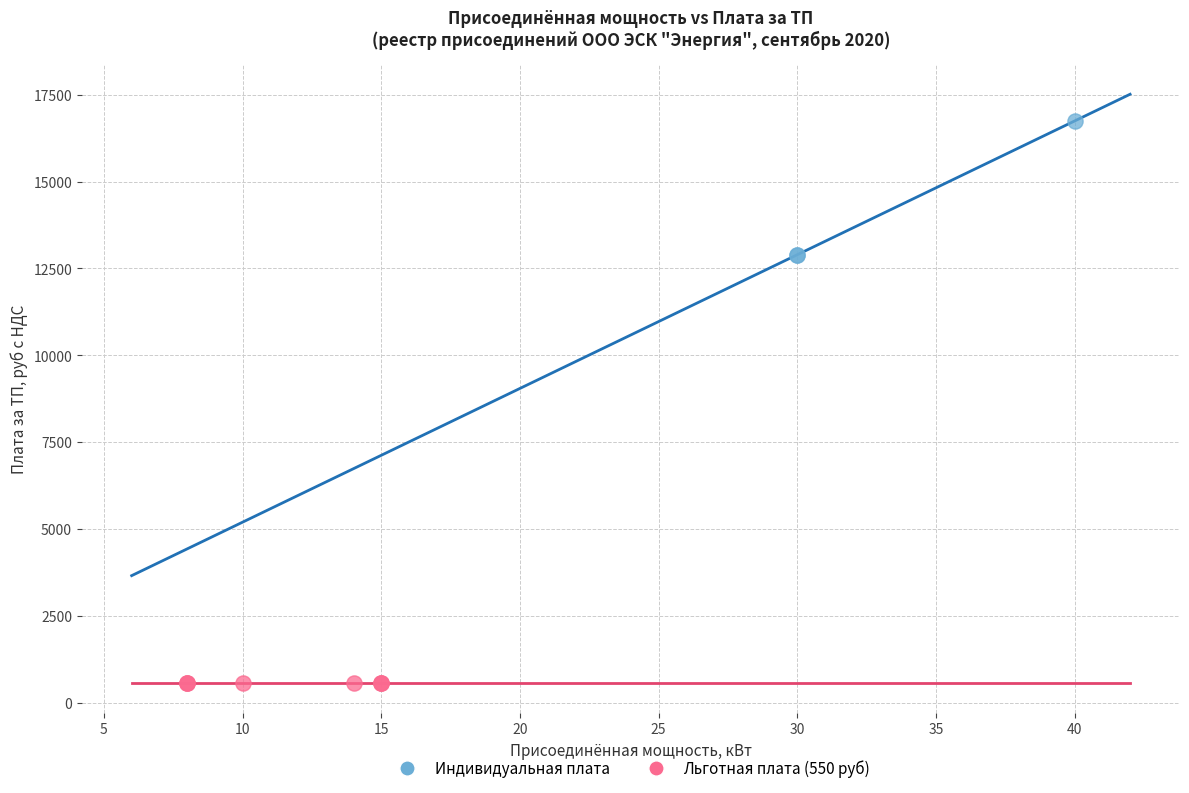

Which series contains the highest Y value?

Индивидуальная плата